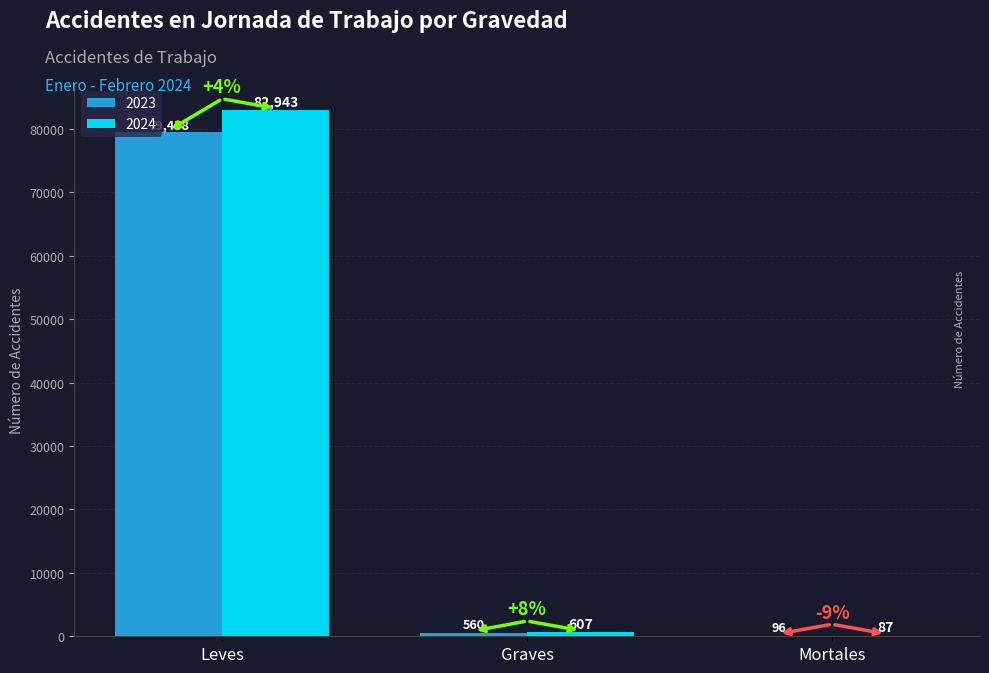

Reading right to left, transcribe all the data shown in this chart.

2023: Mortales=96	Graves=560	Leves=79458
2024: Mortales=87	Graves=607	Leves=82943